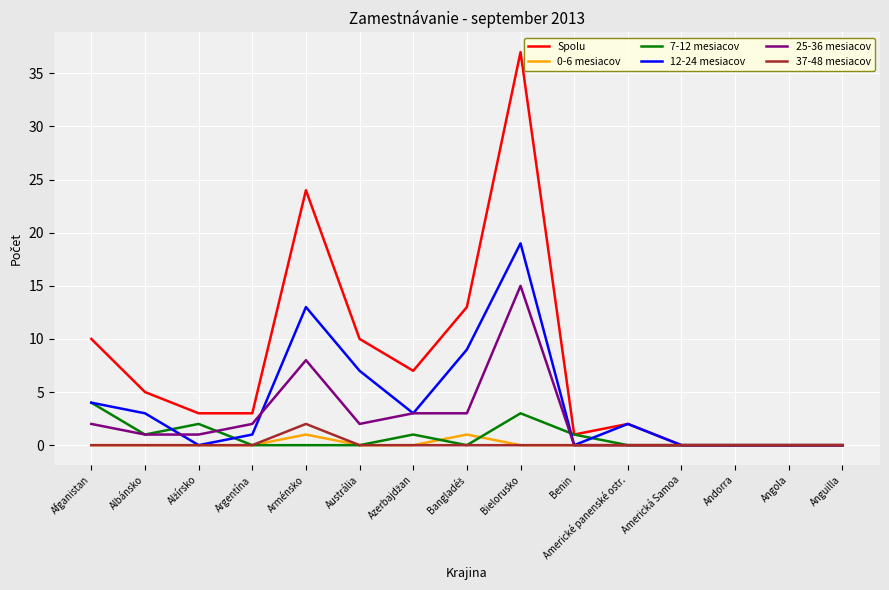

The value of 12-24 mesiacov at Benin is -10. True or false?

False